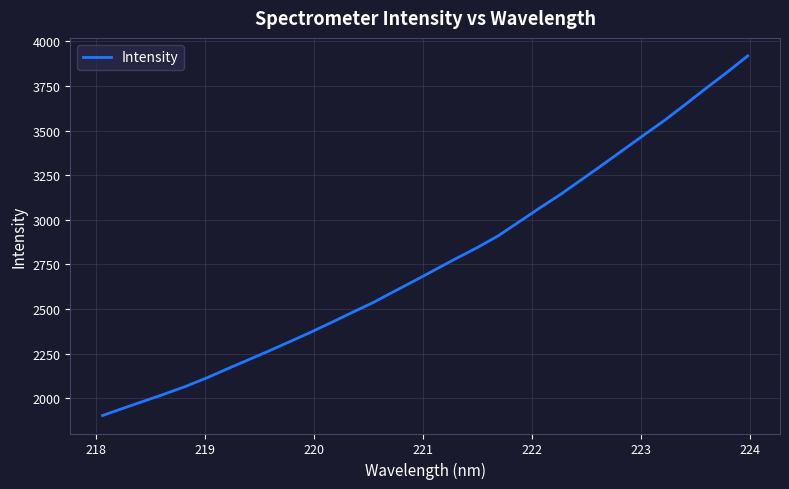

What is the maximum value shown in the chart?

3918.8